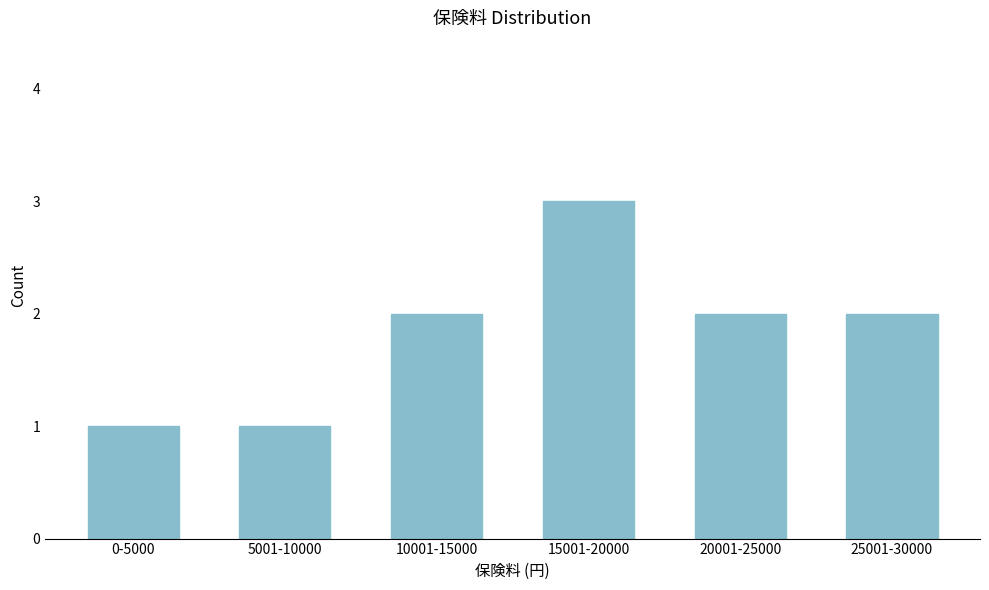

Reading left to right, list all the values displayed in this chart.

0-5000=1	5001-10000=1	10001-15000=2	15001-20000=3	20001-25000=2	25001-30000=2